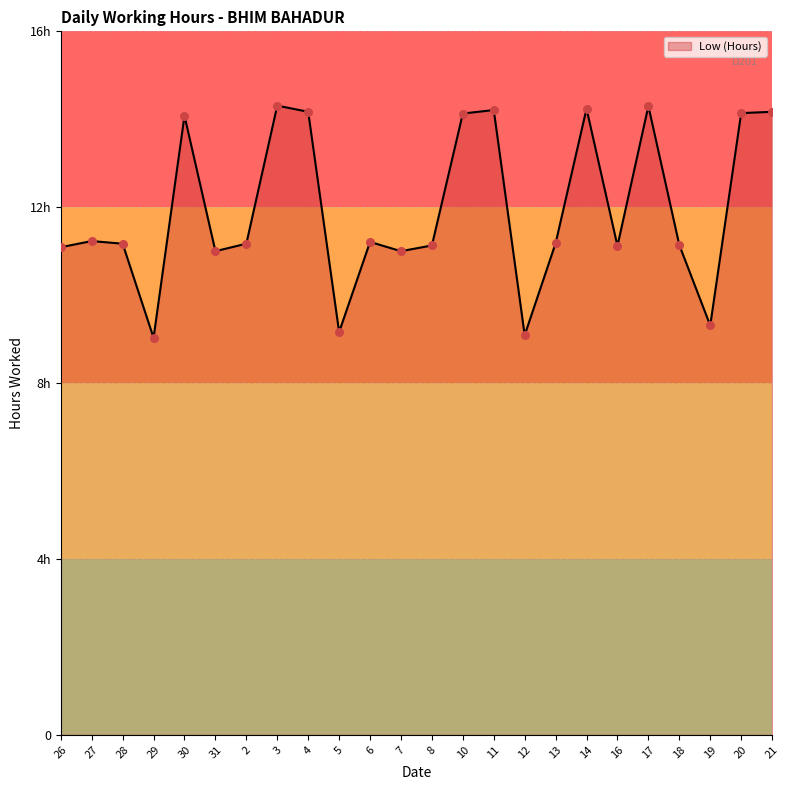

Between 7 and 29, which is larger?

7